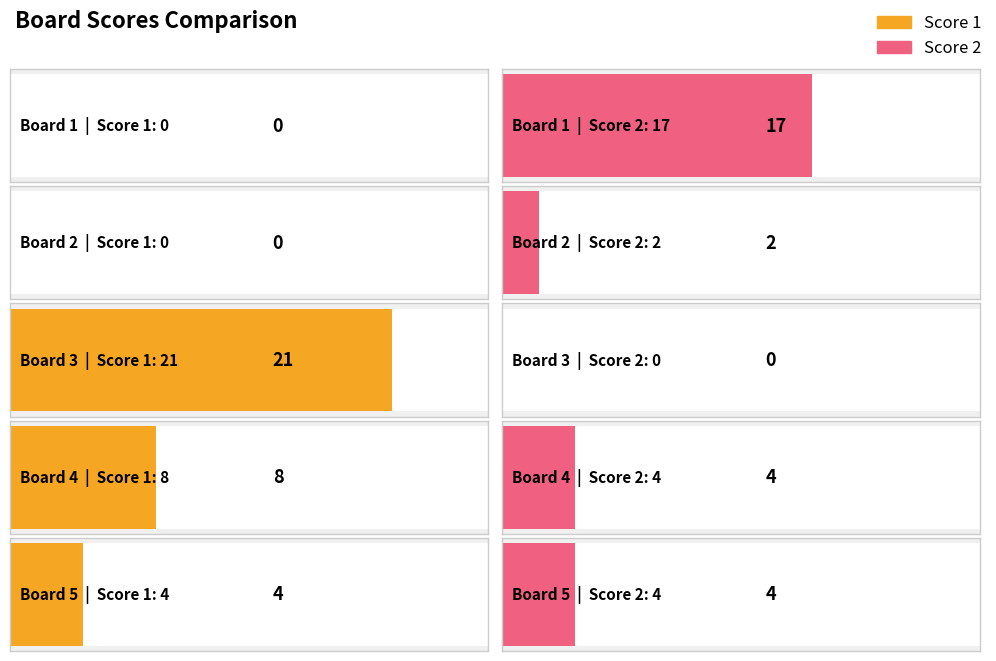

What is the sum of all Score 2 values?

27